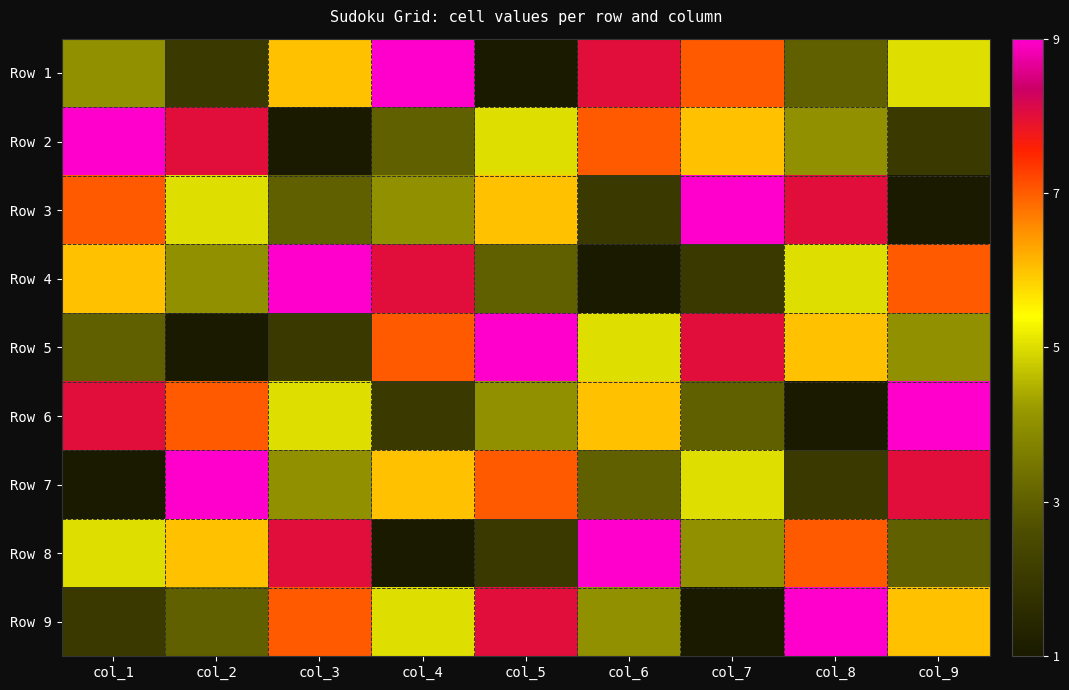

At how many categories does at least one series exceed 5?

9